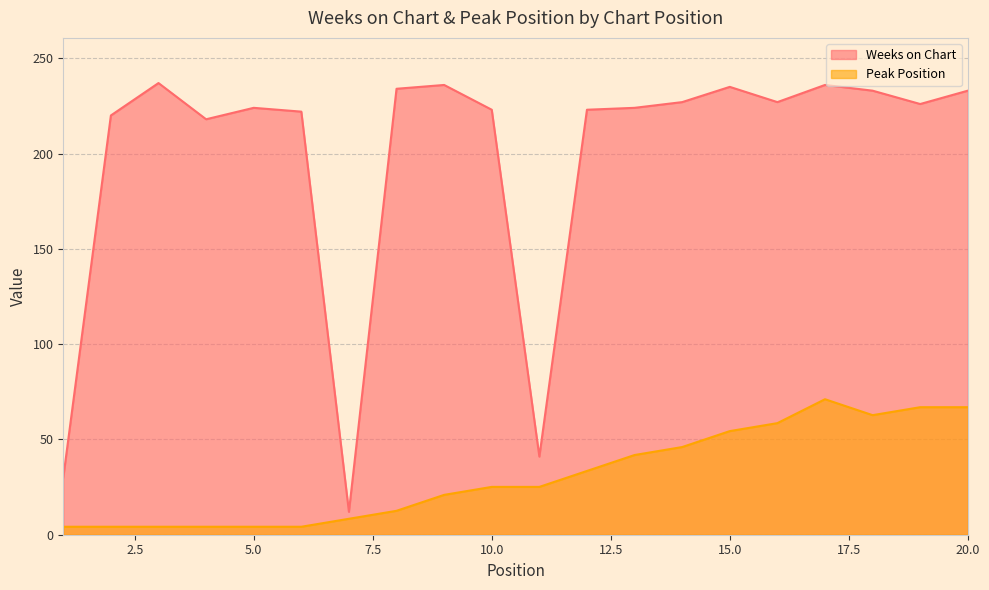

List the series in order of their overall mean, highest first.

Weeks on Chart, Peak Position